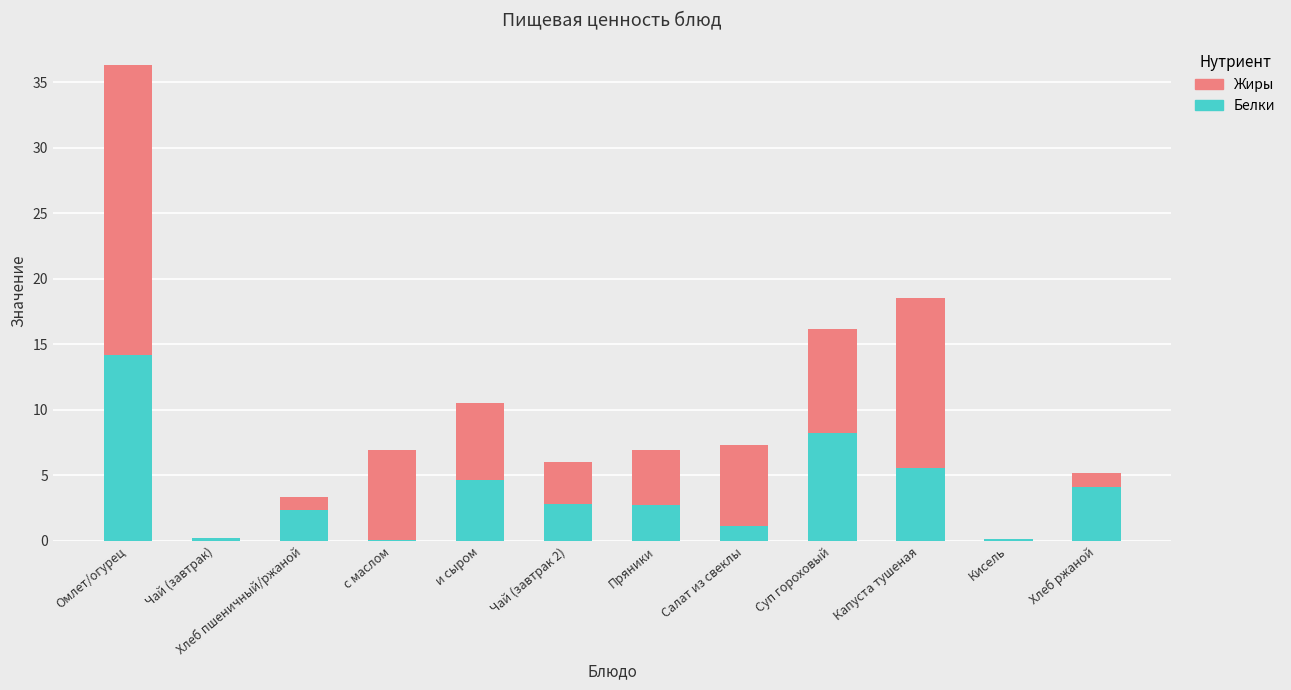

True or false: Белки has a value of 4.1 at Хлеб ржаной.

True